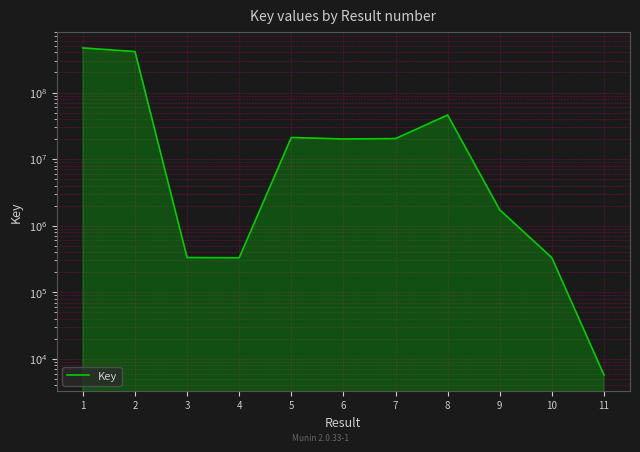

At which label does the data first exceed 20053070?

1